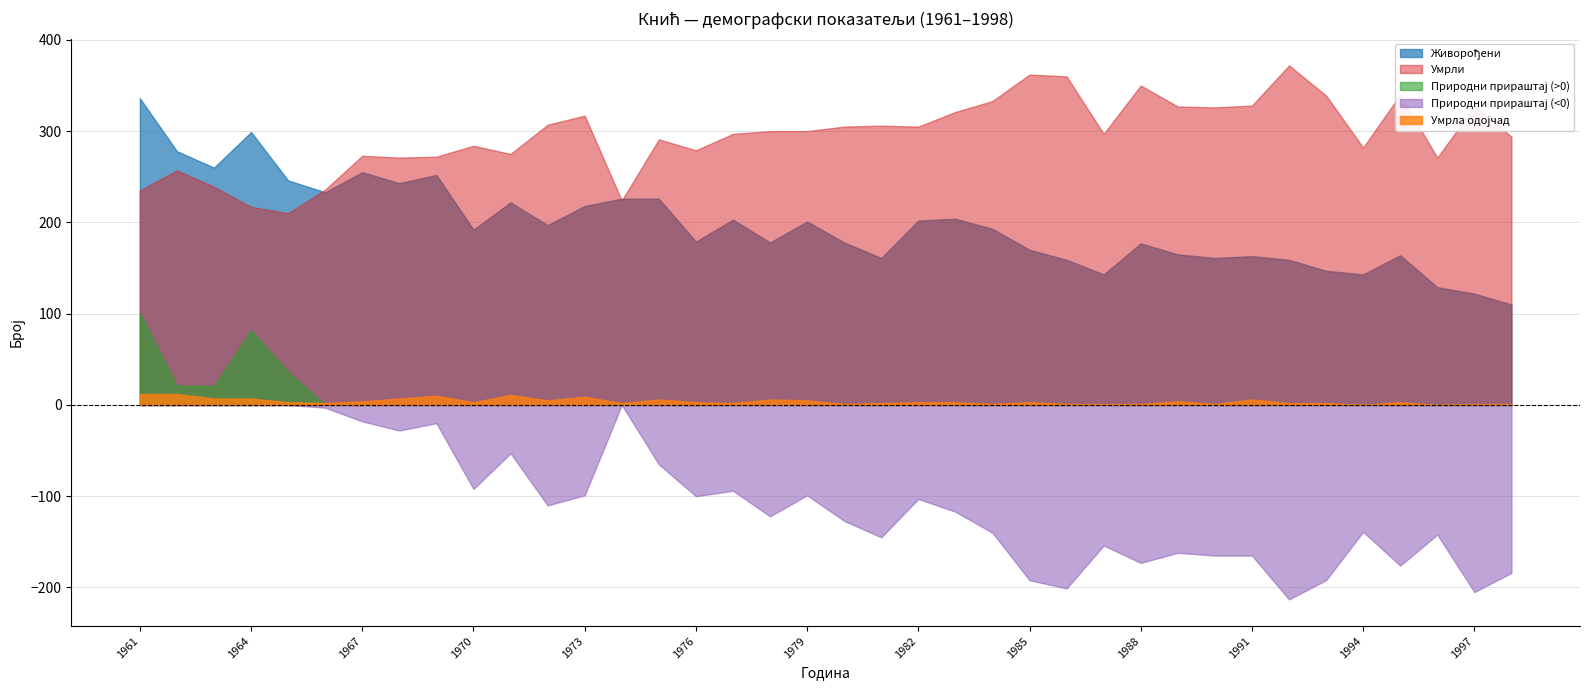

How many distinct data groups are displayed?

5